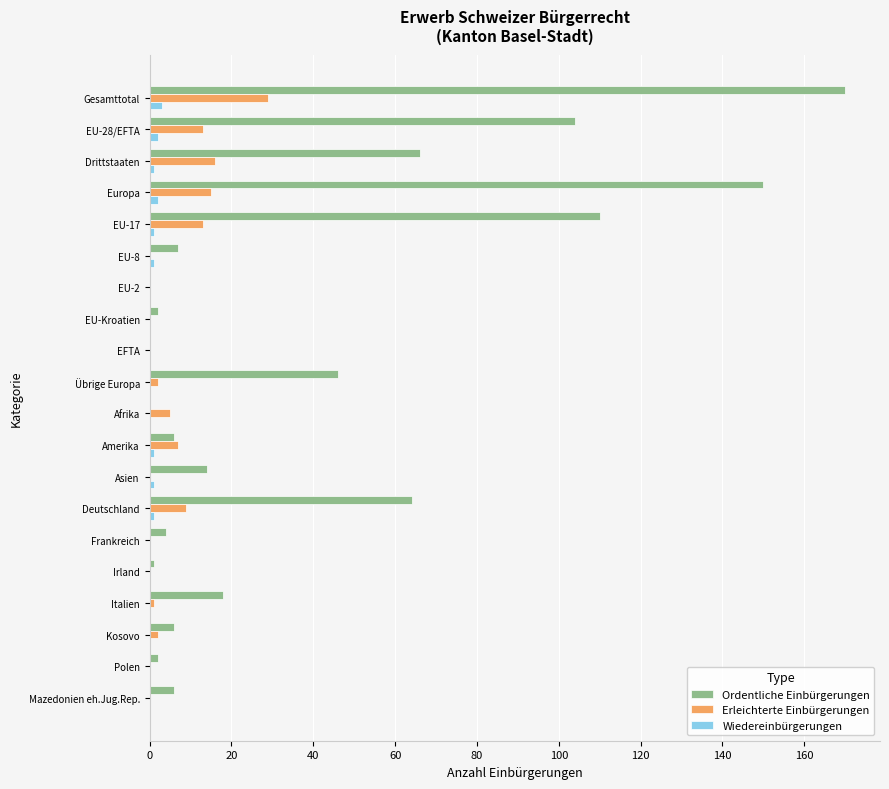

Which series changed the most between Gesamttotal and Europa?

Ordentliche Einbürgerungen